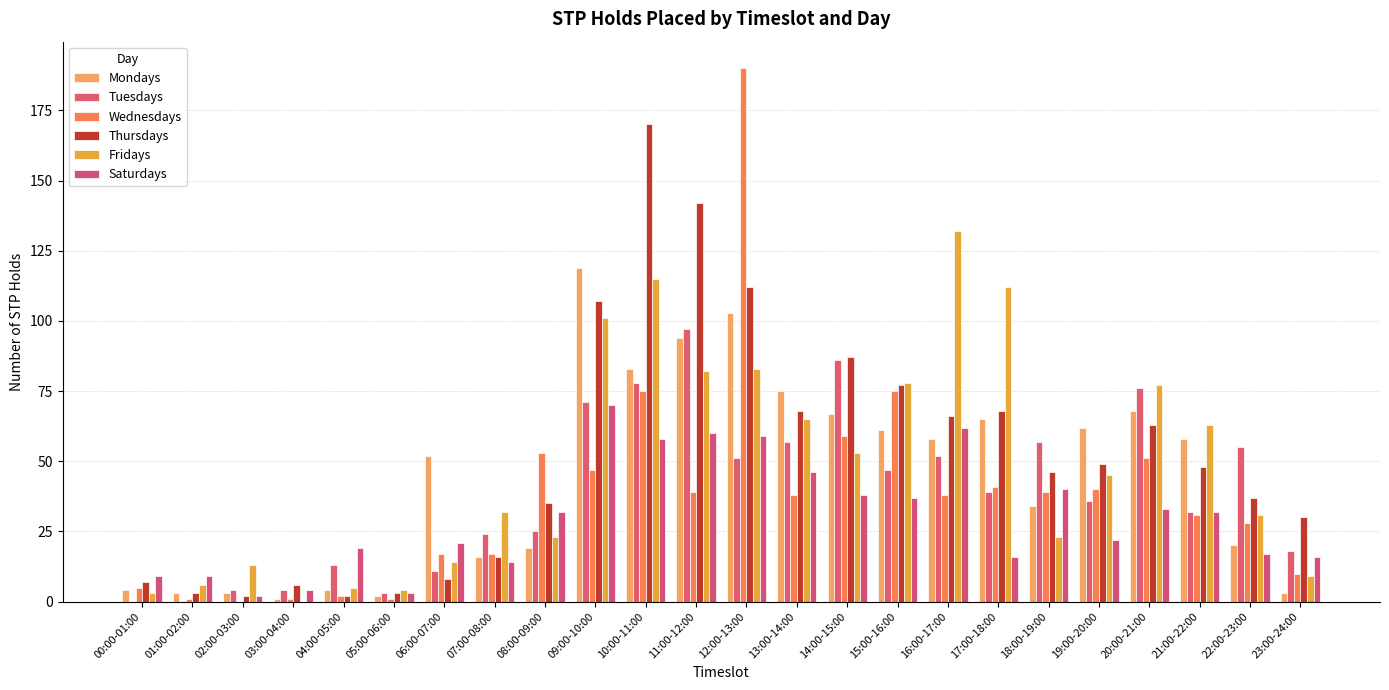

How many groups of bars are there?

24